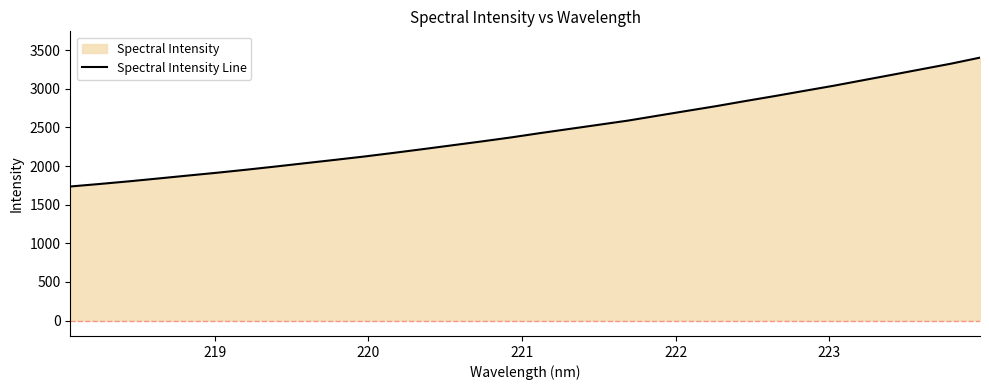

What is the greatest value displayed?

3404.0